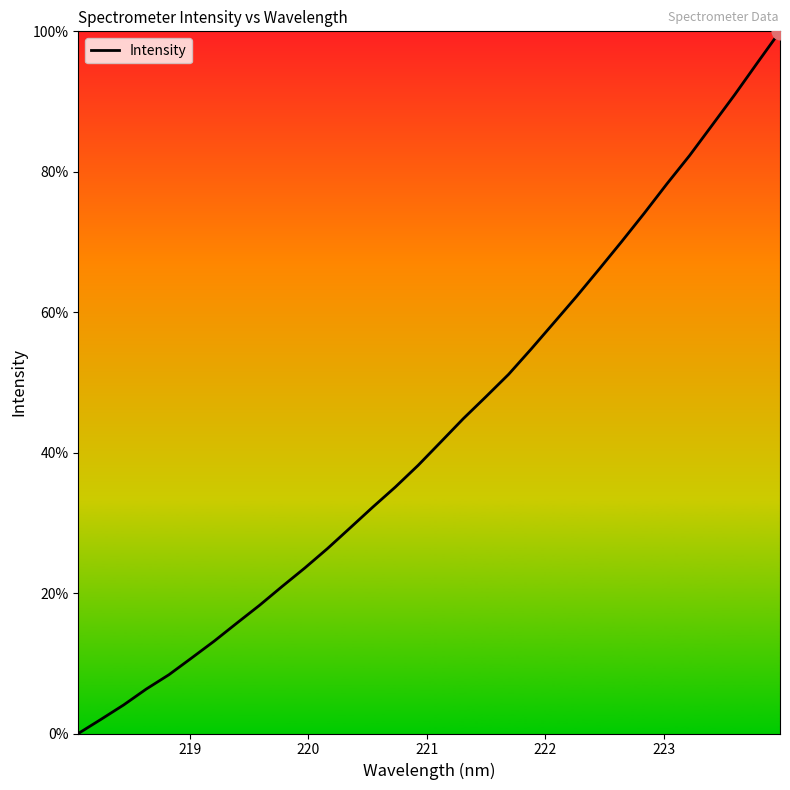

What is the maximum value shown in the chart?

100.0